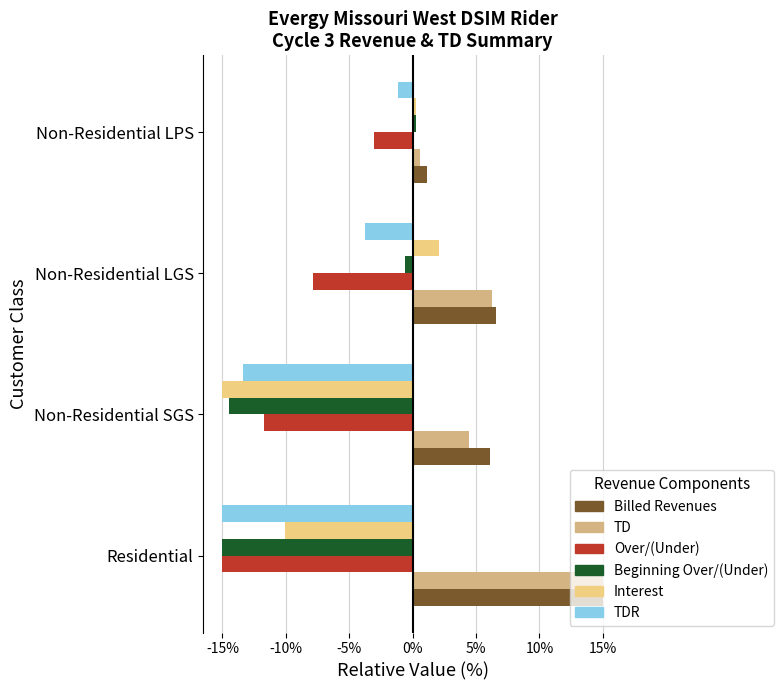

How many values in the Over/(Under) series exceed -7?

1